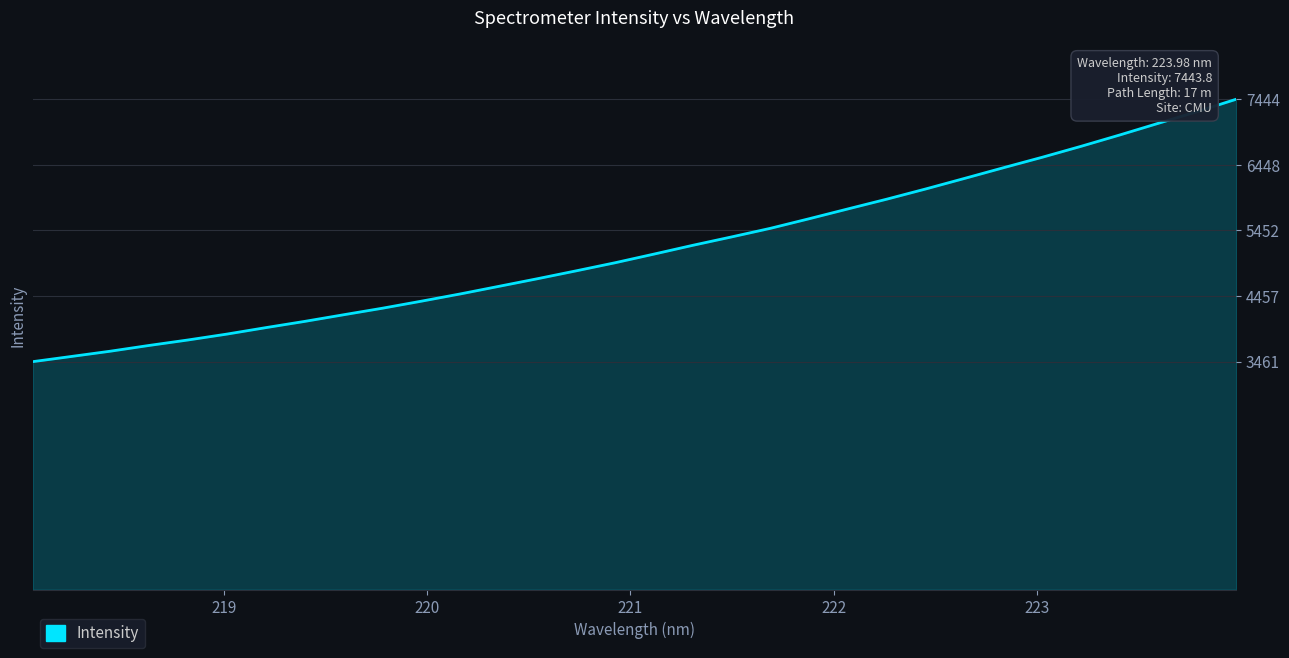

Reading left to right, list all the values displayed in this chart.

3460.8	3540.1	3619.8	3707.4	3790.3	3879.4	3977.4	4072.1	4172.6	4271.9	4378.4	4488.2	4604.2	4720.6	4840.6	4963.1	5094.2	5227.6	5355.0	5485.6	5631.4	5780.5	5928.3	6082.7	6242.7	6404.5	6563.4	6729.3	6901.8	7079.9	7256.8	7443.8